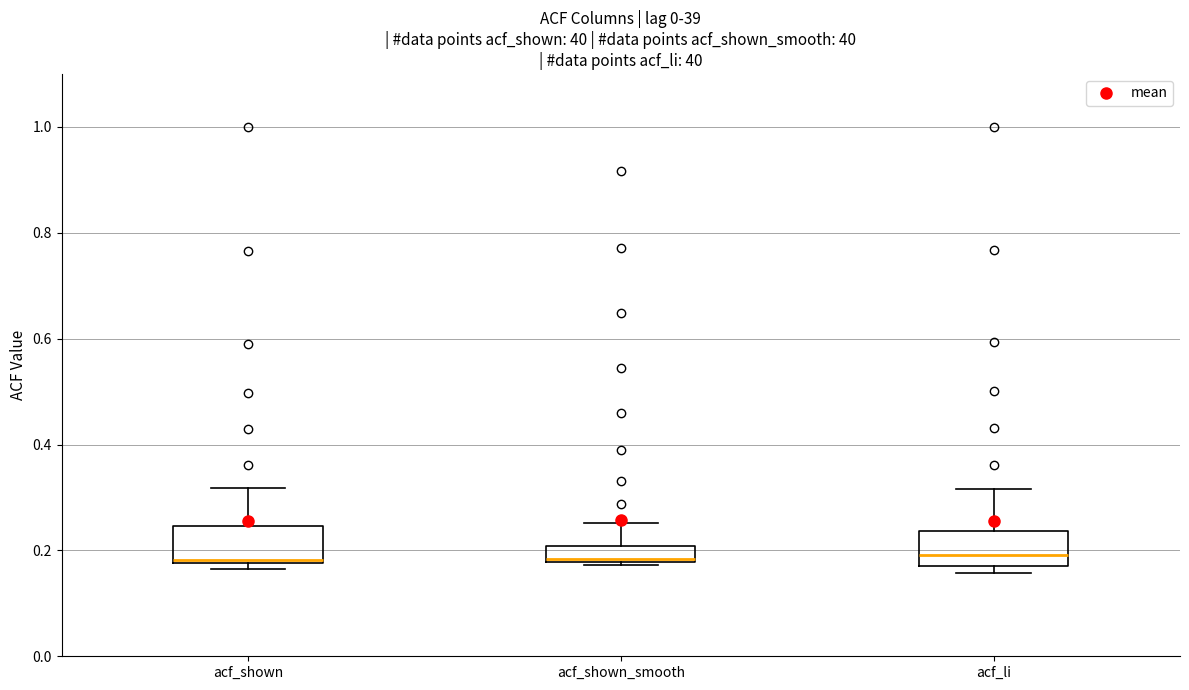

Reading left to right, transcribe this box plot: for each box, give where its median line is, the range the box spans, and where its two whiskers end, as read against the y-axis. The values are not printed on the chart, so give them approximately, as read against the axis.

acf_shown: median 0.18 (just above the box's lower edge), box 0.18 to 0.24, whiskers 0.16 to 0.32
acf_shown_smooth: median 0.18 (just above the box's lower edge), box 0.18 to 0.20, whiskers 0.18 (just below the box's lower edge) to 0.26
acf_li: median 0.20, box 0.18 to 0.24, whiskers 0.16 to 0.32